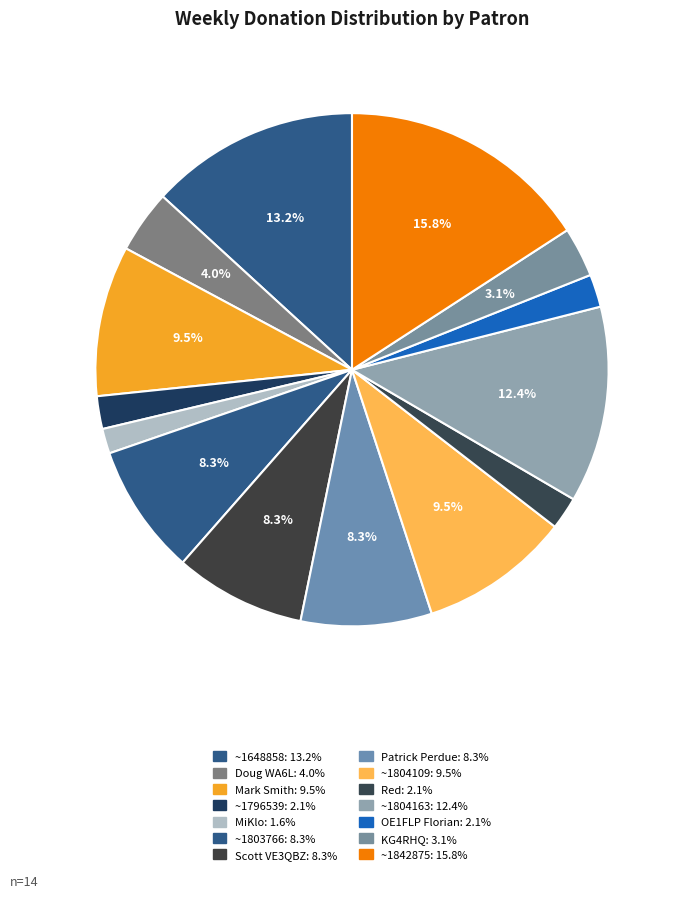

Is it true that OE1FLP Florian is 9% of the pie?

False